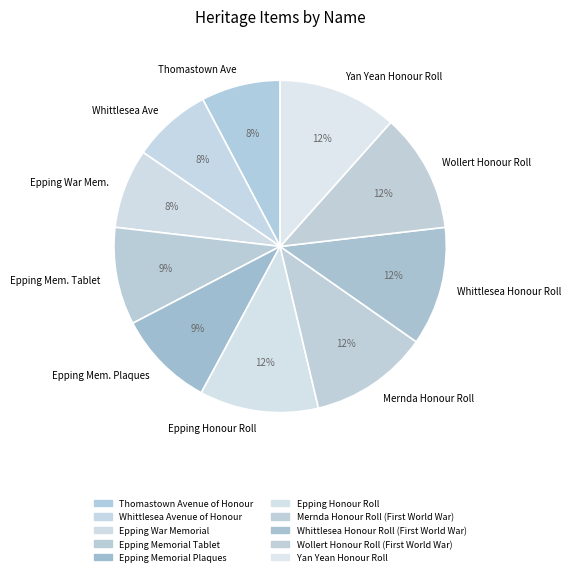

Between Epping War Mem. and Mernda Honour Roll, which is larger?

Mernda Honour Roll